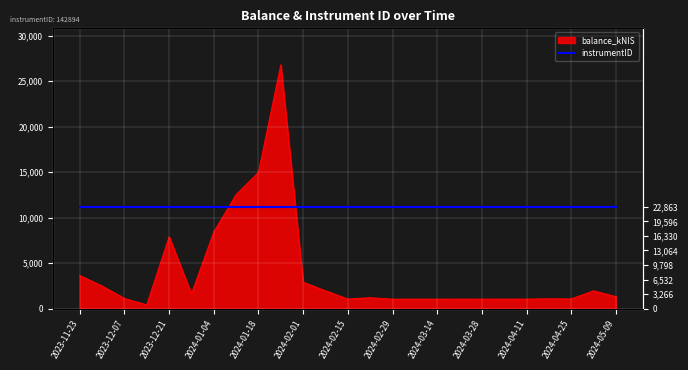

How many points are higher than both their immediate neighbors (excluding endpoints)?

7